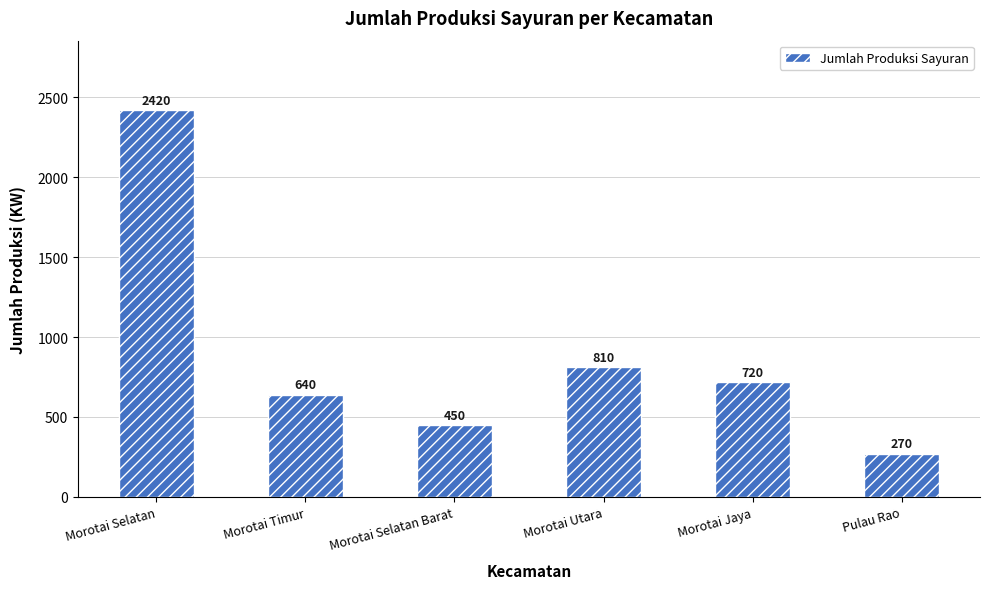

Rank the categories by value from lowest to highest.

Pulau Rao, Morotai Selatan Barat, Morotai Timur, Morotai Jaya, Morotai Utara, Morotai Selatan